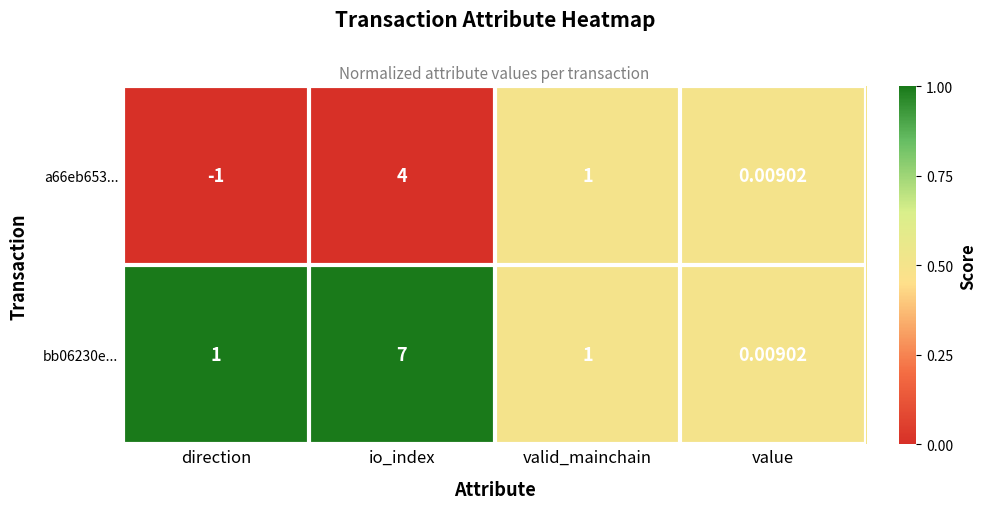

List the series in order of their overall mean, lowest first.

a66eb653..., bb06230e...